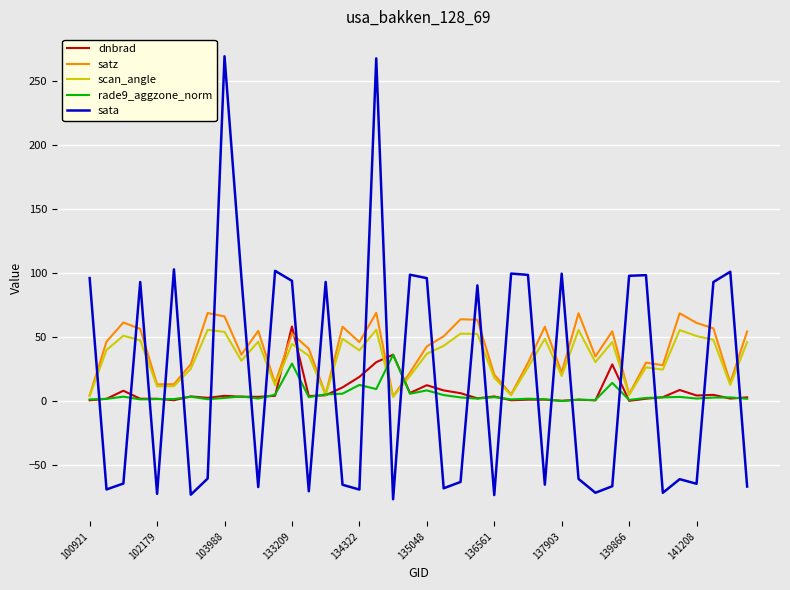

Which series has the largest range (max minus min)?

sata